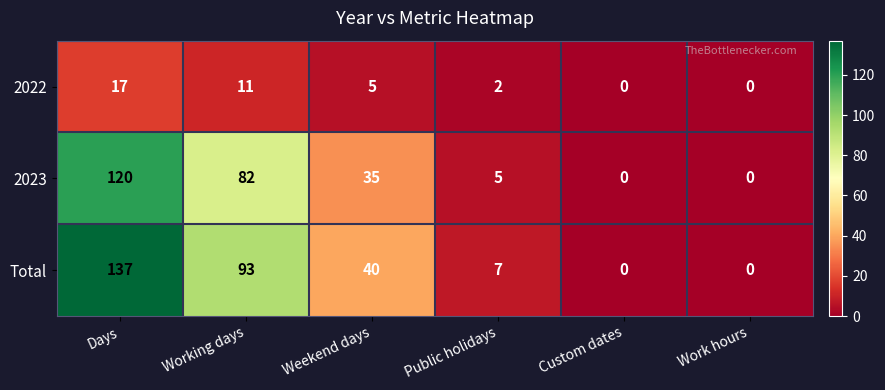

The value of 2022 at Working days is 11. True or false?

True